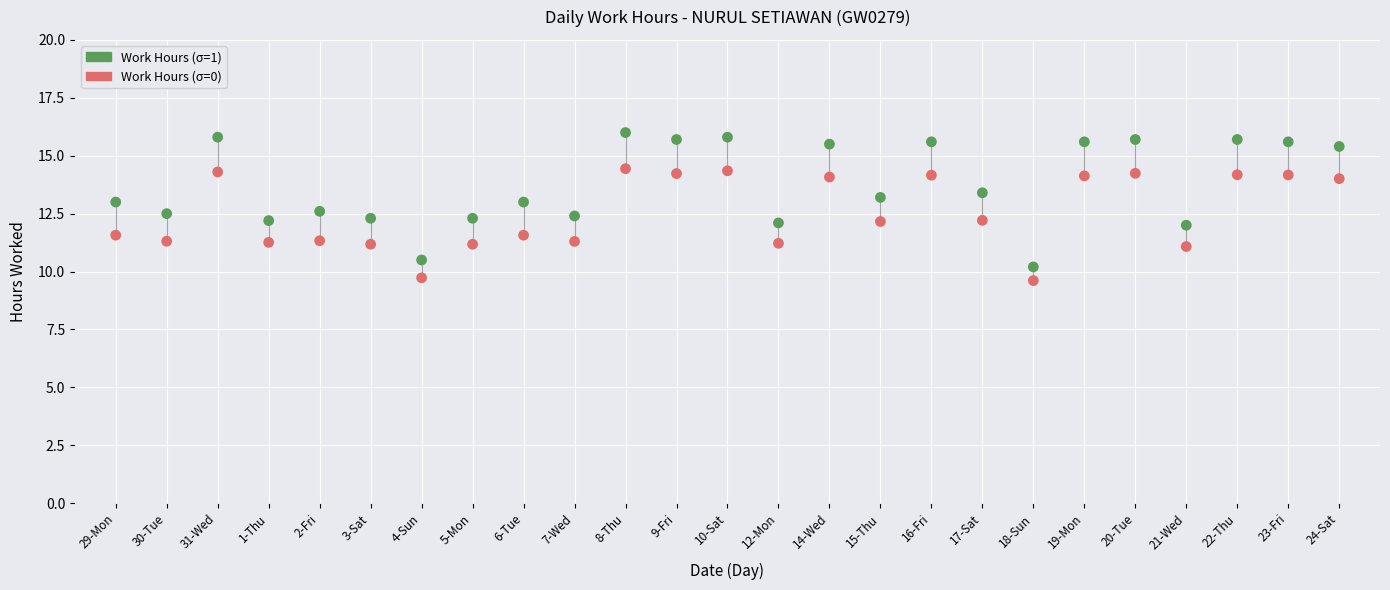

Which series contains the highest Y value?

Work Hours (σ=1)